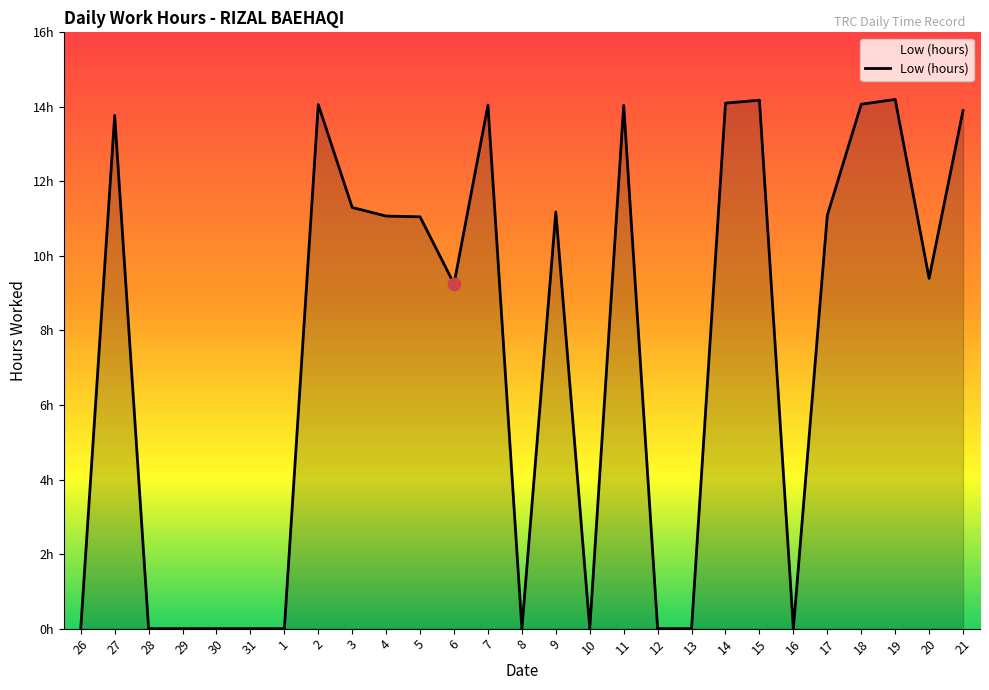

Which has a higher value, 19 or 16?

19